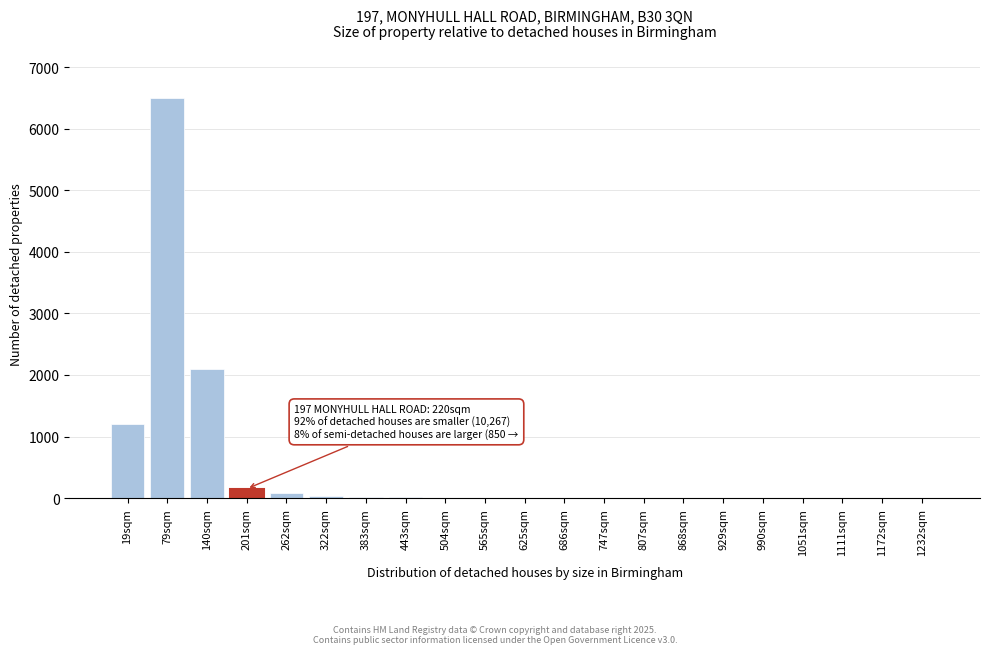

What is the greatest value displayed?

6500